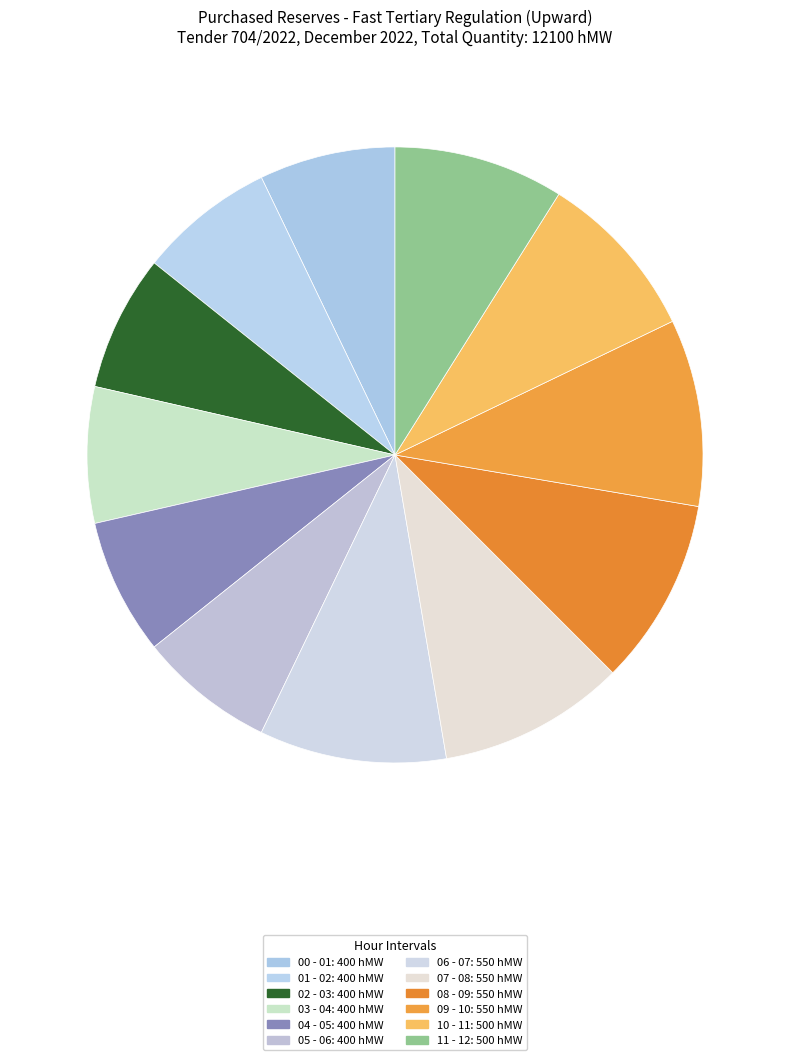

How many segments does this pie chart have?

12